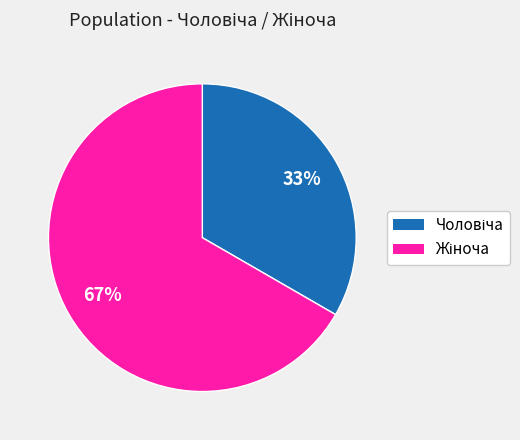

Is there a majority slice in this chart?

Yes